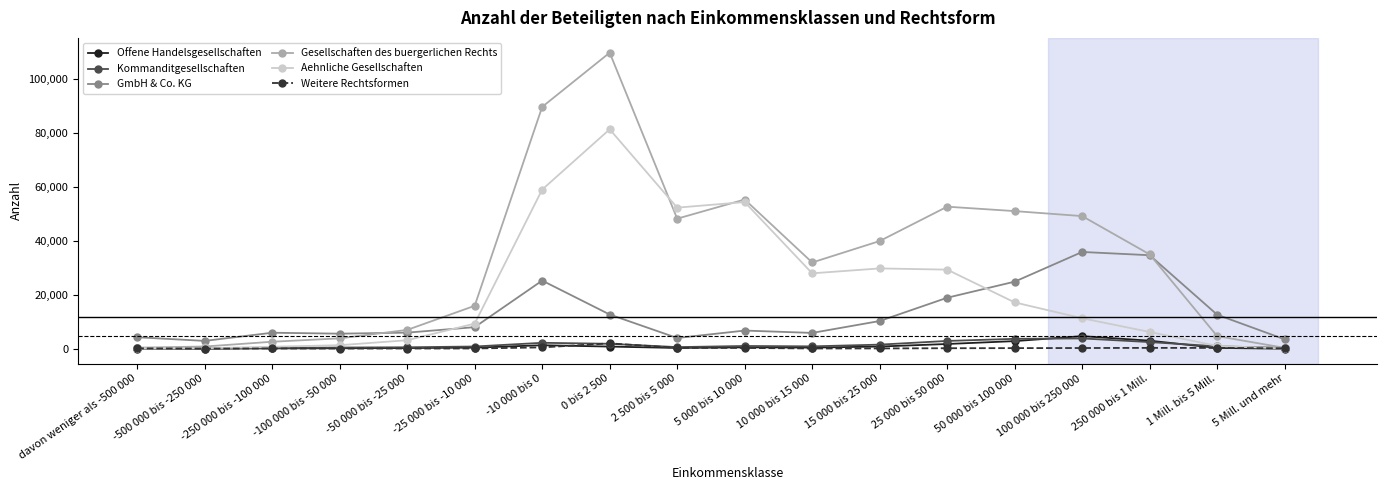

The value of Offene Handelsgesellschaften at 10 000 bis 15 000 is 455. True or false?

True